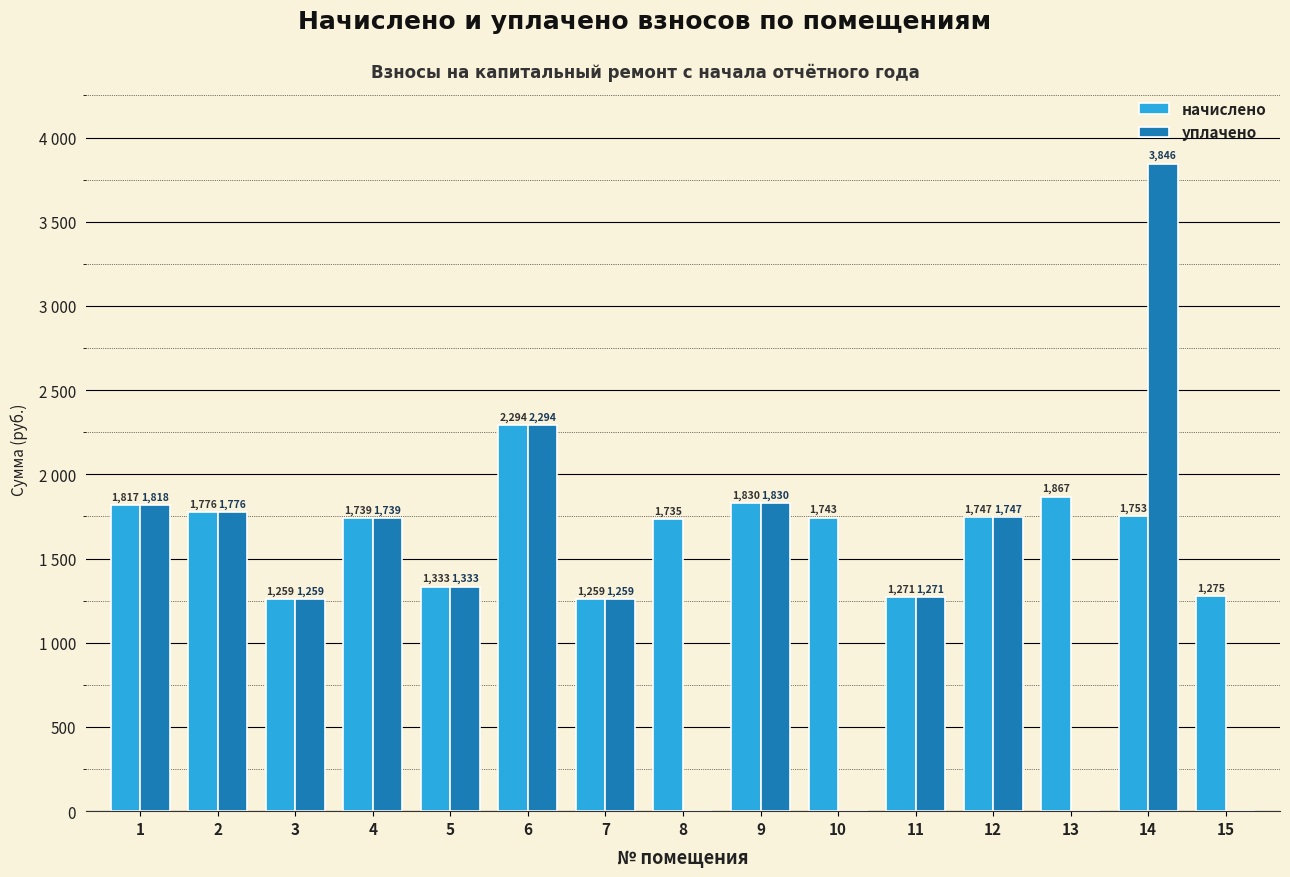

Between 11 and 8, which is larger?

8